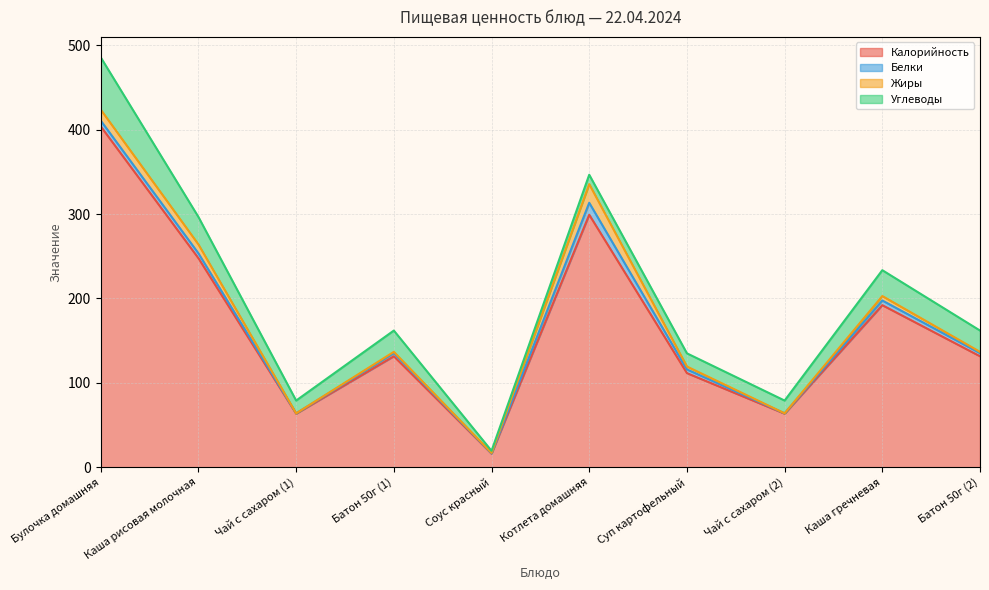

The value of Жиры at Каша рисовая молочная is 15.1. True or false?

False